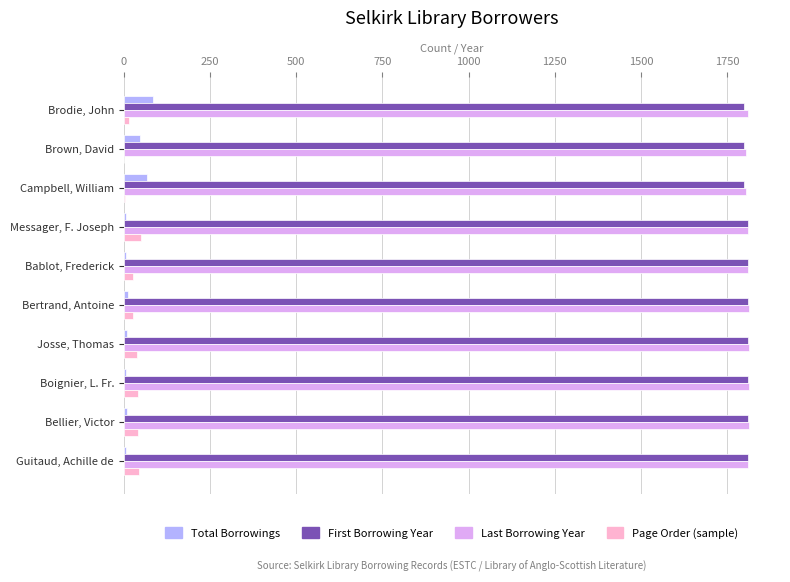

What is the maximum value for Page Order (sample)?

51